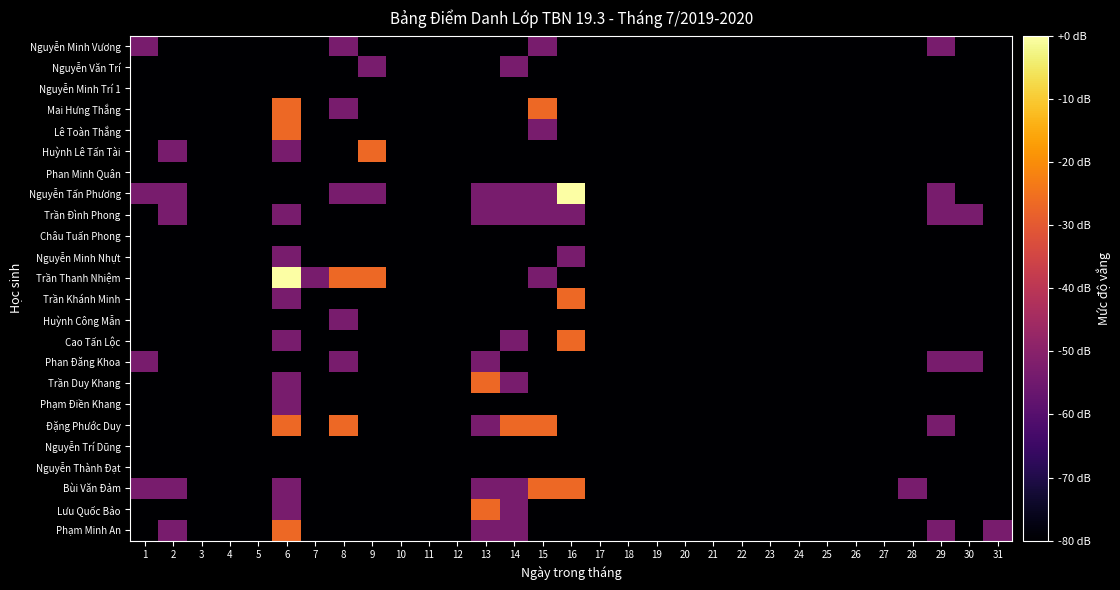

Reading right to left, list all the values displayed in this chart.

Phạm Minh An: 31=-53.3	30=-80.0	29=-53.3	28=-80.0	27=-80.0	26=-80.0	25=-80.0	24=-80.0	23=-80.0	22=-80.0	21=-80.0	20=-80.0	19=-80.0	18=-80.0	17=-80.0	16=-80.0	15=-80.0	14=-53.3	13=-53.3	12=-80.0	11=-80.0	10=-80.0	9=-80.0	8=-80.0	7=-80.0	6=-26.7	5=-80.0	4=-80.0	3=-80.0	2=-53.3	1=-80.0
Lưu Quốc Bảo: 31=-80.0	30=-80.0	29=-80.0	28=-80.0	27=-80.0	26=-80.0	25=-80.0	24=-80.0	23=-80.0	22=-80.0	21=-80.0	20=-80.0	19=-80.0	18=-80.0	17=-80.0	16=-80.0	15=-80.0	14=-53.3	13=-26.7	12=-80.0	11=-80.0	10=-80.0	9=-80.0	8=-80.0	7=-80.0	6=-53.3	5=-80.0	4=-80.0	3=-80.0	2=-80.0	1=-80.0
Bùi Văn Đảm: 31=-80.0	30=-80.0	29=-80.0	28=-53.3	27=-80.0	26=-80.0	25=-80.0	24=-80.0	23=-80.0	22=-80.0	21=-80.0	20=-80.0	19=-80.0	18=-80.0	17=-80.0	16=-26.7	15=-26.7	14=-53.3	13=-53.3	12=-80.0	11=-80.0	10=-80.0	9=-80.0	8=-80.0	7=-80.0	6=-53.3	5=-80.0	4=-80.0	3=-80.0	2=-53.3	1=-53.3
Nguyễn Thành Đạt: 31=-80.0	30=-80.0	29=-80.0	28=-80.0	27=-80.0	26=-80.0	25=-80.0	24=-80.0	23=-80.0	22=-80.0	21=-80.0	20=-80.0	19=-80.0	18=-80.0	17=-80.0	16=-80.0	15=-80.0	14=-80.0	13=-80.0	12=-80.0	11=-80.0	10=-80.0	9=-80.0	8=-80.0	7=-80.0	6=-80.0	5=-80.0	4=-80.0	3=-80.0	2=-80.0	1=-80.0
Nguyễn Trí Dũng: 31=-80.0	30=-80.0	29=-80.0	28=-80.0	27=-80.0	26=-80.0	25=-80.0	24=-80.0	23=-80.0	22=-80.0	21=-80.0	20=-80.0	19=-80.0	18=-80.0	17=-80.0	16=-80.0	15=-80.0	14=-80.0	13=-80.0	12=-80.0	11=-80.0	10=-80.0	9=-80.0	8=-80.0	7=-80.0	6=-80.0	5=-80.0	4=-80.0	3=-80.0	2=-80.0	1=-80.0
Đặng Phước Duy: 31=-80.0	30=-80.0	29=-53.3	28=-80.0	27=-80.0	26=-80.0	25=-80.0	24=-80.0	23=-80.0	22=-80.0	21=-80.0	20=-80.0	19=-80.0	18=-80.0	17=-80.0	16=-80.0	15=-26.7	14=-26.7	13=-53.3	12=-80.0	11=-80.0	10=-80.0	9=-80.0	8=-26.7	7=-80.0	6=-26.7	5=-80.0	4=-80.0	3=-80.0	2=-80.0	1=-80.0
Phạm Điền Khang: 31=-80.0	30=-80.0	29=-80.0	28=-80.0	27=-80.0	26=-80.0	25=-80.0	24=-80.0	23=-80.0	22=-80.0	21=-80.0	20=-80.0	19=-80.0	18=-80.0	17=-80.0	16=-80.0	15=-80.0	14=-80.0	13=-80.0	12=-80.0	11=-80.0	10=-80.0	9=-80.0	8=-80.0	7=-80.0	6=-53.3	5=-80.0	4=-80.0	3=-80.0	2=-80.0	1=-80.0
Trần Duy Khang: 31=-80.0	30=-80.0	29=-80.0	28=-80.0	27=-80.0	26=-80.0	25=-80.0	24=-80.0	23=-80.0	22=-80.0	21=-80.0	20=-80.0	19=-80.0	18=-80.0	17=-80.0	16=-80.0	15=-80.0	14=-53.3	13=-26.7	12=-80.0	11=-80.0	10=-80.0	9=-80.0	8=-80.0	7=-80.0	6=-53.3	5=-80.0	4=-80.0	3=-80.0	2=-80.0	1=-80.0
Phan Đăng Khoa: 31=-80.0	30=-53.3	29=-53.3	28=-80.0	27=-80.0	26=-80.0	25=-80.0	24=-80.0	23=-80.0	22=-80.0	21=-80.0	20=-80.0	19=-80.0	18=-80.0	17=-80.0	16=-80.0	15=-80.0	14=-80.0	13=-53.3	12=-80.0	11=-80.0	10=-80.0	9=-80.0	8=-53.3	7=-80.0	6=-80.0	5=-80.0	4=-80.0	3=-80.0	2=-80.0	1=-53.3
Cao Tấn Lộc: 31=-80.0	30=-80.0	29=-80.0	28=-80.0	27=-80.0	26=-80.0	25=-80.0	24=-80.0	23=-80.0	22=-80.0	21=-80.0	20=-80.0	19=-80.0	18=-80.0	17=-80.0	16=-26.7	15=-80.0	14=-53.3	13=-80.0	12=-80.0	11=-80.0	10=-80.0	9=-80.0	8=-80.0	7=-80.0	6=-53.3	5=-80.0	4=-80.0	3=-80.0	2=-80.0	1=-80.0
Huỳnh Công Mẫn: 31=-80.0	30=-80.0	29=-80.0	28=-80.0	27=-80.0	26=-80.0	25=-80.0	24=-80.0	23=-80.0	22=-80.0	21=-80.0	20=-80.0	19=-80.0	18=-80.0	17=-80.0	16=-80.0	15=-80.0	14=-80.0	13=-80.0	12=-80.0	11=-80.0	10=-80.0	9=-80.0	8=-53.3	7=-80.0	6=-80.0	5=-80.0	4=-80.0	3=-80.0	2=-80.0	1=-80.0
Trần Khánh Minh: 31=-80.0	30=-80.0	29=-80.0	28=-80.0	27=-80.0	26=-80.0	25=-80.0	24=-80.0	23=-80.0	22=-80.0	21=-80.0	20=-80.0	19=-80.0	18=-80.0	17=-80.0	16=-26.7	15=-80.0	14=-80.0	13=-80.0	12=-80.0	11=-80.0	10=-80.0	9=-80.0	8=-80.0	7=-80.0	6=-53.3	5=-80.0	4=-80.0	3=-80.0	2=-80.0	1=-80.0
Trần Thanh Nhiệm: 31=-80.0	30=-80.0	29=-80.0	28=-80.0	27=-80.0	26=-80.0	25=-80.0	24=-80.0	23=-80.0	22=-80.0	21=-80.0	20=-80.0	19=-80.0	18=-80.0	17=-80.0	16=-80.0	15=-53.3	14=-80.0	13=-80.0	12=-80.0	11=-80.0	10=-80.0	9=-26.7	8=-26.7	7=-53.3	6=0.0	5=-80.0	4=-80.0	3=-80.0	2=-80.0	1=-80.0
Nguyễn Minh Nhựt: 31=-80.0	30=-80.0	29=-80.0	28=-80.0	27=-80.0	26=-80.0	25=-80.0	24=-80.0	23=-80.0	22=-80.0	21=-80.0	20=-80.0	19=-80.0	18=-80.0	17=-80.0	16=-53.3	15=-80.0	14=-80.0	13=-80.0	12=-80.0	11=-80.0	10=-80.0	9=-80.0	8=-80.0	7=-80.0	6=-53.3	5=-80.0	4=-80.0	3=-80.0	2=-80.0	1=-80.0
Châu Tuấn Phong: 31=-80.0	30=-80.0	29=-80.0	28=-80.0	27=-80.0	26=-80.0	25=-80.0	24=-80.0	23=-80.0	22=-80.0	21=-80.0	20=-80.0	19=-80.0	18=-80.0	17=-80.0	16=-80.0	15=-80.0	14=-80.0	13=-80.0	12=-80.0	11=-80.0	10=-80.0	9=-80.0	8=-80.0	7=-80.0	6=-80.0	5=-80.0	4=-80.0	3=-80.0	2=-80.0	1=-80.0
Trần Đình Phong: 31=-80.0	30=-53.3	29=-53.3	28=-80.0	27=-80.0	26=-80.0	25=-80.0	24=-80.0	23=-80.0	22=-80.0	21=-80.0	20=-80.0	19=-80.0	18=-80.0	17=-80.0	16=-53.3	15=-53.3	14=-53.3	13=-53.3	12=-80.0	11=-80.0	10=-80.0	9=-80.0	8=-80.0	7=-80.0	6=-53.3	5=-80.0	4=-80.0	3=-80.0	2=-53.3	1=-80.0
Nguyễn Tấn Phương: 31=-80.0	30=-80.0	29=-53.3	28=-80.0	27=-80.0	26=-80.0	25=-80.0	24=-80.0	23=-80.0	22=-80.0	21=-80.0	20=-80.0	19=-80.0	18=-80.0	17=-80.0	16=0.0	15=-53.3	14=-53.3	13=-53.3	12=-80.0	11=-80.0	10=-80.0	9=-53.3	8=-53.3	7=-80.0	6=-80.0	5=-80.0	4=-80.0	3=-80.0	2=-53.3	1=-53.3
Phan Minh Quân: 31=-80.0	30=-80.0	29=-80.0	28=-80.0	27=-80.0	26=-80.0	25=-80.0	24=-80.0	23=-80.0	22=-80.0	21=-80.0	20=-80.0	19=-80.0	18=-80.0	17=-80.0	16=-80.0	15=-80.0	14=-80.0	13=-80.0	12=-80.0	11=-80.0	10=-80.0	9=-80.0	8=-80.0	7=-80.0	6=-80.0	5=-80.0	4=-80.0	3=-80.0	2=-80.0	1=-80.0
Huỳnh Lê Tấn Tài: 31=-80.0	30=-80.0	29=-80.0	28=-80.0	27=-80.0	26=-80.0	25=-80.0	24=-80.0	23=-80.0	22=-80.0	21=-80.0	20=-80.0	19=-80.0	18=-80.0	17=-80.0	16=-80.0	15=-80.0	14=-80.0	13=-80.0	12=-80.0	11=-80.0	10=-80.0	9=-26.7	8=-80.0	7=-80.0	6=-53.3	5=-80.0	4=-80.0	3=-80.0	2=-53.3	1=-80.0
Lê Toàn Thắng: 31=-80.0	30=-80.0	29=-80.0	28=-80.0	27=-80.0	26=-80.0	25=-80.0	24=-80.0	23=-80.0	22=-80.0	21=-80.0	20=-80.0	19=-80.0	18=-80.0	17=-80.0	16=-80.0	15=-53.3	14=-80.0	13=-80.0	12=-80.0	11=-80.0	10=-80.0	9=-80.0	8=-80.0	7=-80.0	6=-26.7	5=-80.0	4=-80.0	3=-80.0	2=-80.0	1=-80.0
Mai Hưng Thắng: 31=-80.0	30=-80.0	29=-80.0	28=-80.0	27=-80.0	26=-80.0	25=-80.0	24=-80.0	23=-80.0	22=-80.0	21=-80.0	20=-80.0	19=-80.0	18=-80.0	17=-80.0	16=-80.0	15=-26.7	14=-80.0	13=-80.0	12=-80.0	11=-80.0	10=-80.0	9=-80.0	8=-53.3	7=-80.0	6=-26.7	5=-80.0	4=-80.0	3=-80.0	2=-80.0	1=-80.0
Nguyễn Minh Trí 1: 31=-80.0	30=-80.0	29=-80.0	28=-80.0	27=-80.0	26=-80.0	25=-80.0	24=-80.0	23=-80.0	22=-80.0	21=-80.0	20=-80.0	19=-80.0	18=-80.0	17=-80.0	16=-80.0	15=-80.0	14=-80.0	13=-80.0	12=-80.0	11=-80.0	10=-80.0	9=-80.0	8=-80.0	7=-80.0	6=-80.0	5=-80.0	4=-80.0	3=-80.0	2=-80.0	1=-80.0
Nguyễn Văn Trí: 31=-80.0	30=-80.0	29=-80.0	28=-80.0	27=-80.0	26=-80.0	25=-80.0	24=-80.0	23=-80.0	22=-80.0	21=-80.0	20=-80.0	19=-80.0	18=-80.0	17=-80.0	16=-80.0	15=-80.0	14=-53.3	13=-80.0	12=-80.0	11=-80.0	10=-80.0	9=-53.3	8=-80.0	7=-80.0	6=-80.0	5=-80.0	4=-80.0	3=-80.0	2=-80.0	1=-80.0
Nguyễn Minh Vương: 31=-80.0	30=-80.0	29=-53.3	28=-80.0	27=-80.0	26=-80.0	25=-80.0	24=-80.0	23=-80.0	22=-80.0	21=-80.0	20=-80.0	19=-80.0	18=-80.0	17=-80.0	16=-80.0	15=-53.3	14=-80.0	13=-80.0	12=-80.0	11=-80.0	10=-80.0	9=-80.0	8=-53.3	7=-80.0	6=-80.0	5=-80.0	4=-80.0	3=-80.0	2=-80.0	1=-53.3